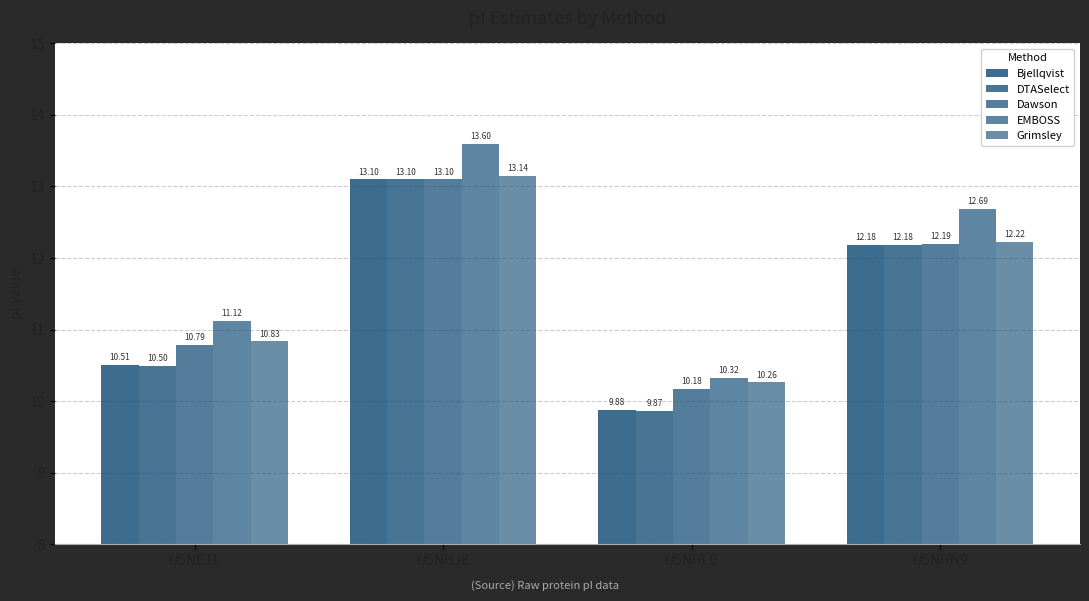

How many data points in Dawson are less than 12?

2